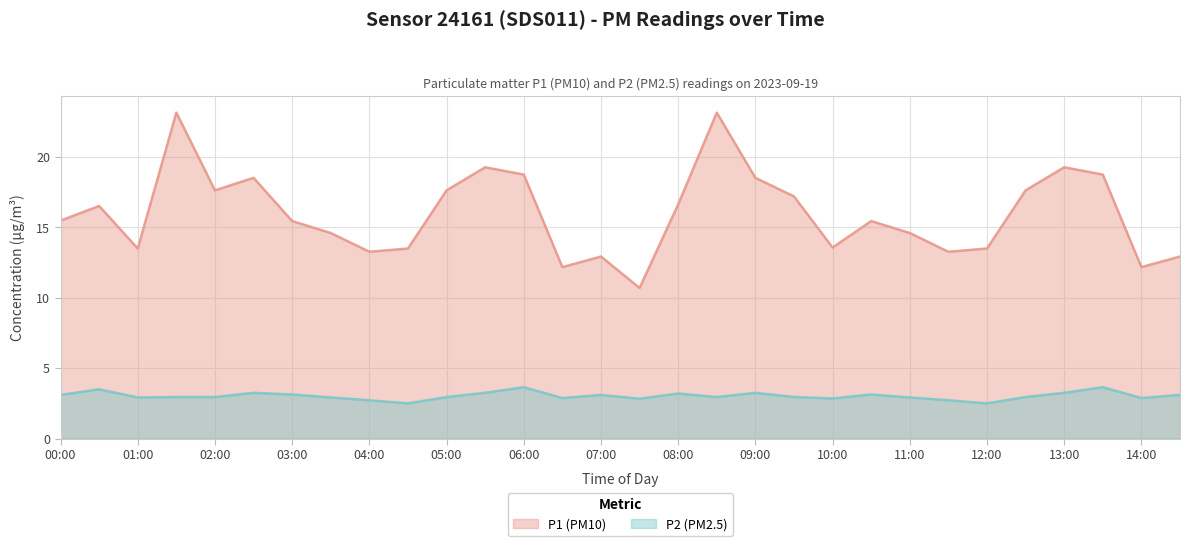

Between 11:30 and 07:00, which is larger?

11:30